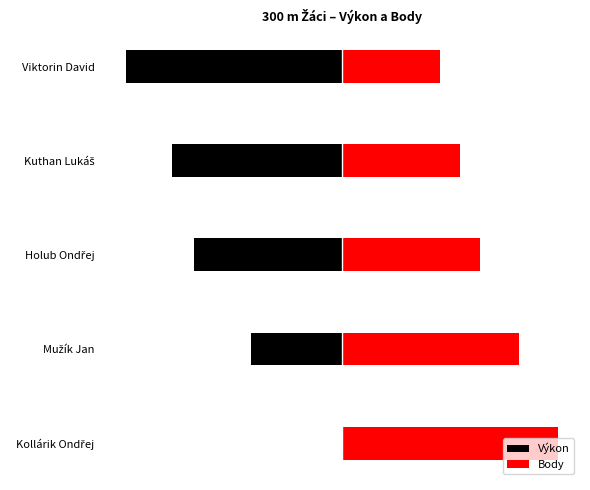

Are the bars horizontal?

Yes